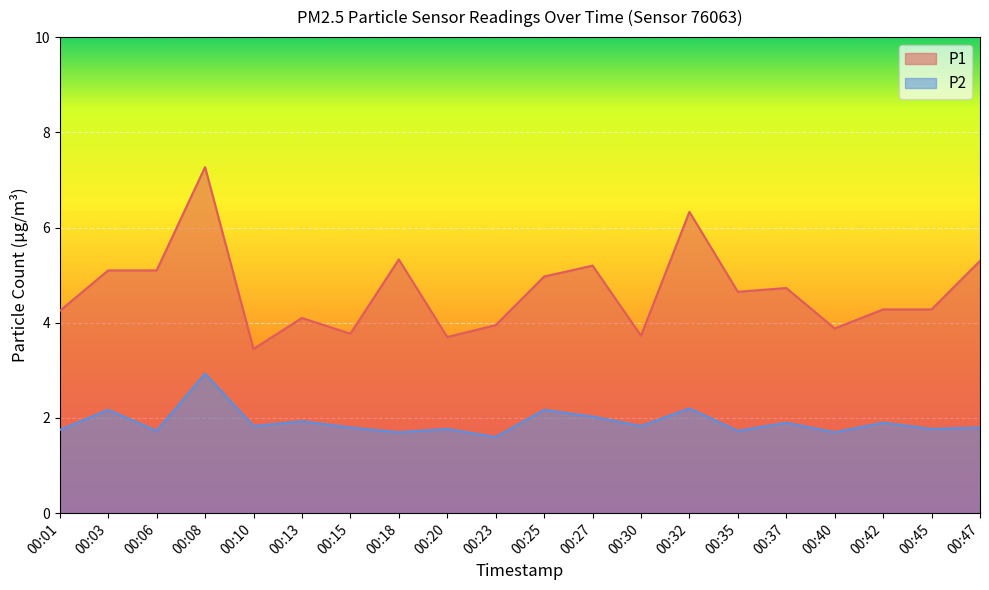

Read the P2 value at 00:13.

1.9